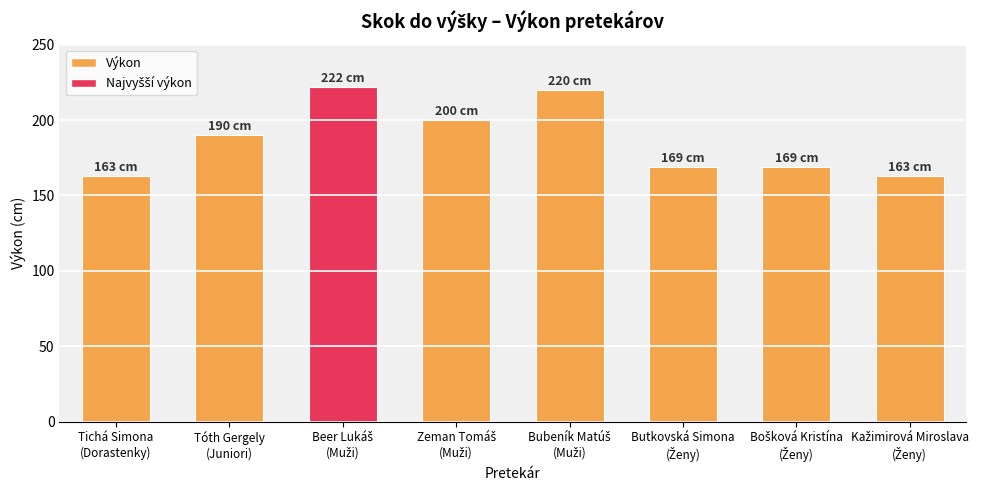

What is the minimum value shown in the chart?

163